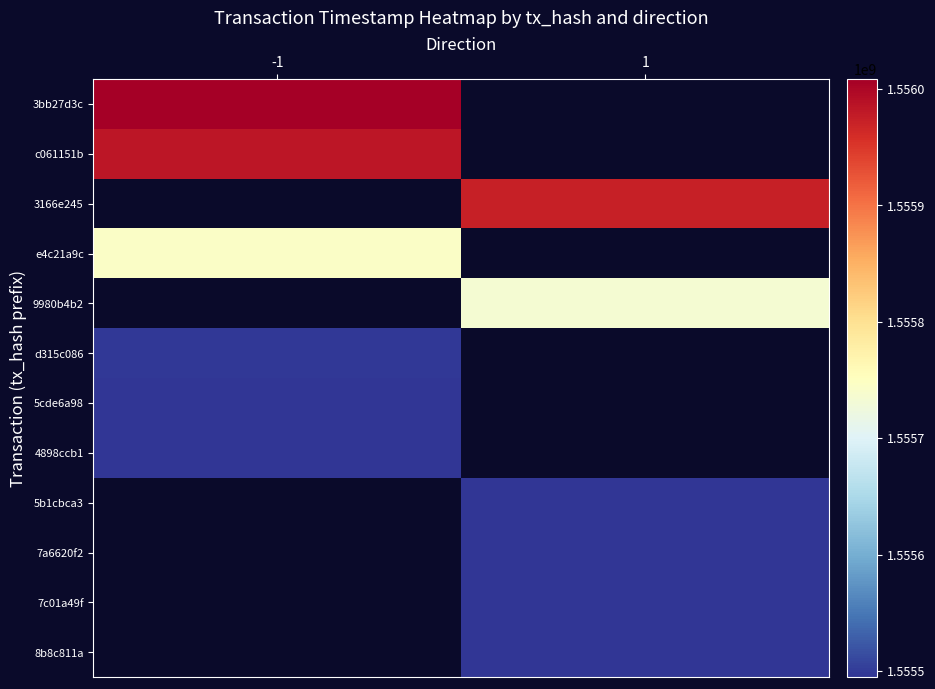

What is the smallest value displayed?

1555494779.0